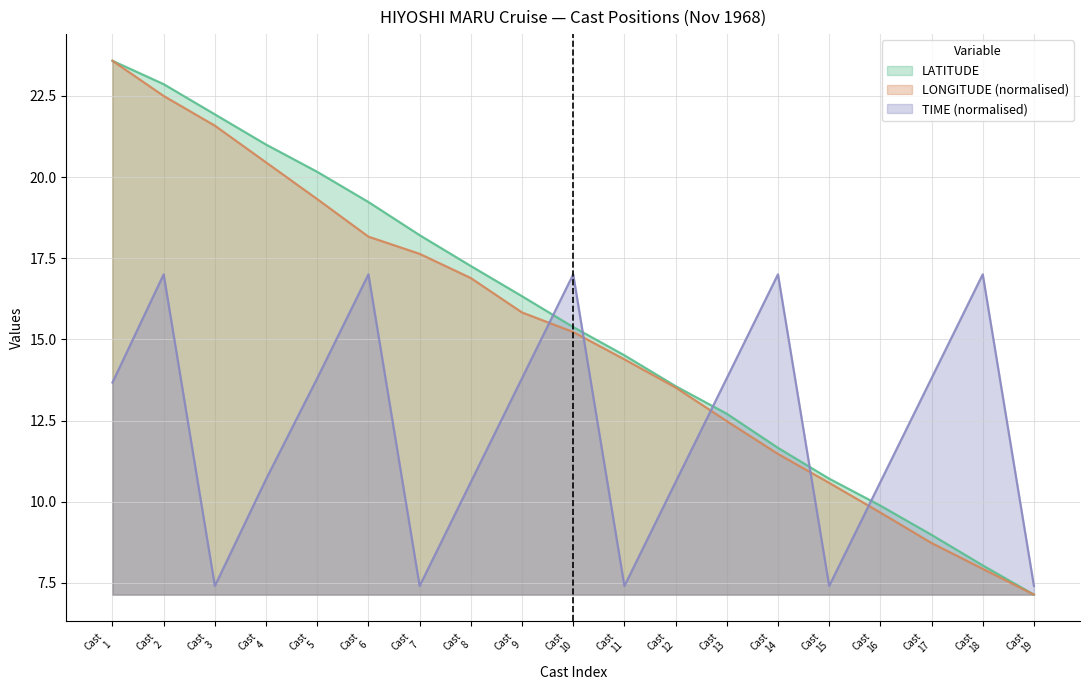

True or false: LONGITUDE and LATITUDE intersect in this chart.

False